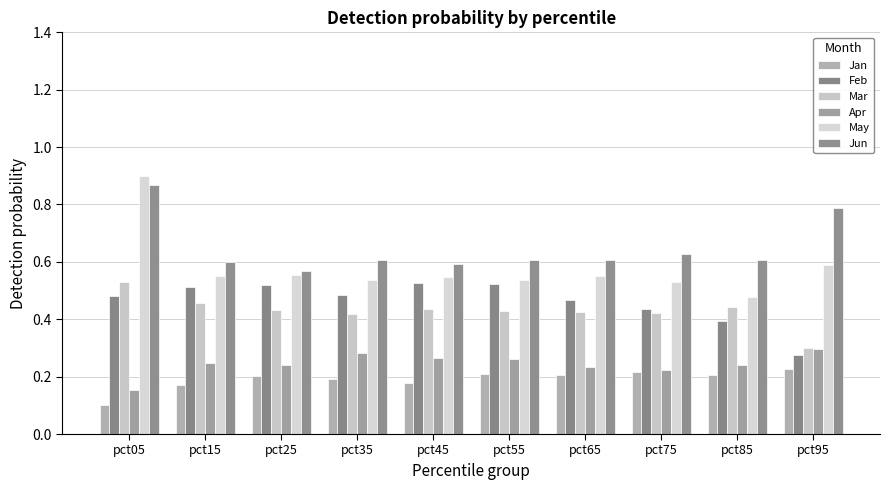

Are the bars grouped side by side (vs. stacked)?

Yes